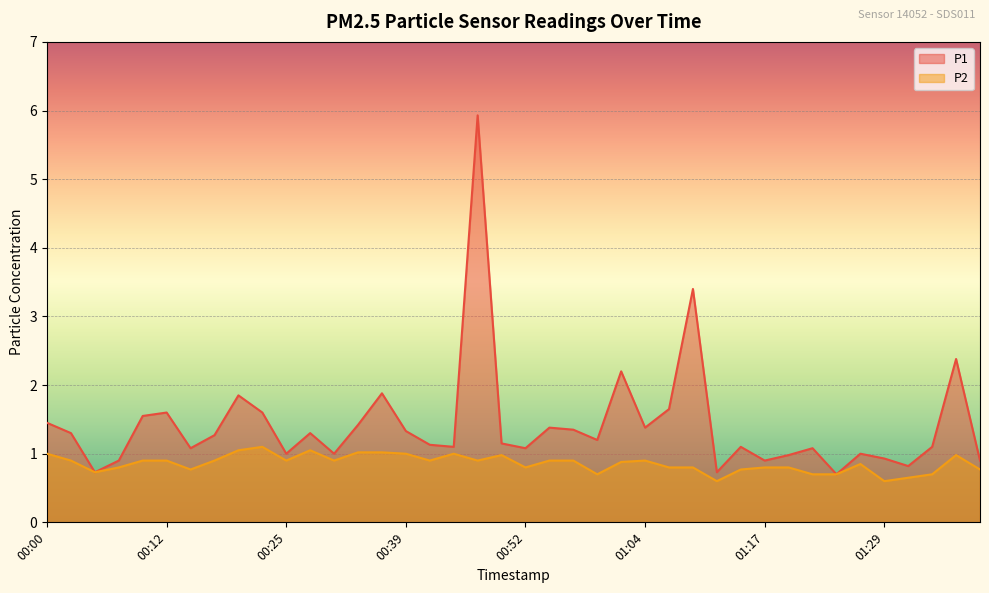

True or false: P2 and P1 cross at least once.

False